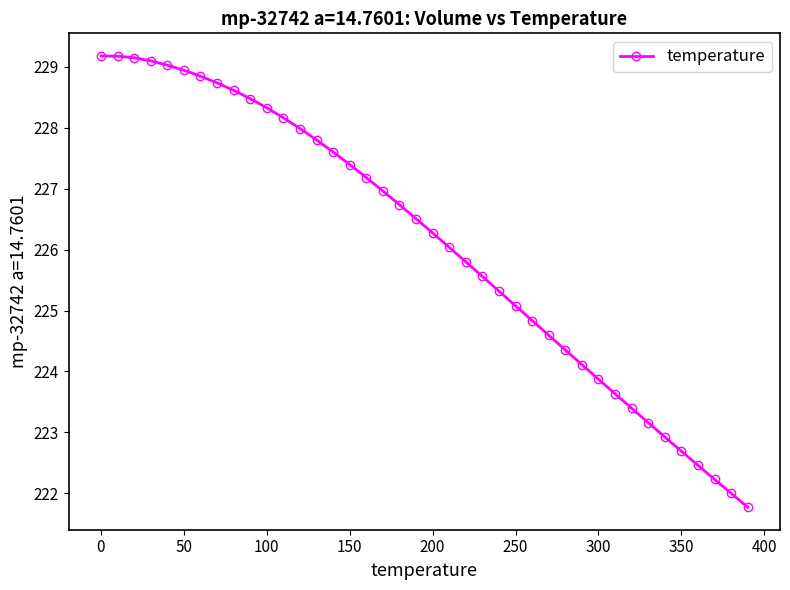

What is the difference between the maximum and minimum values?

7.4